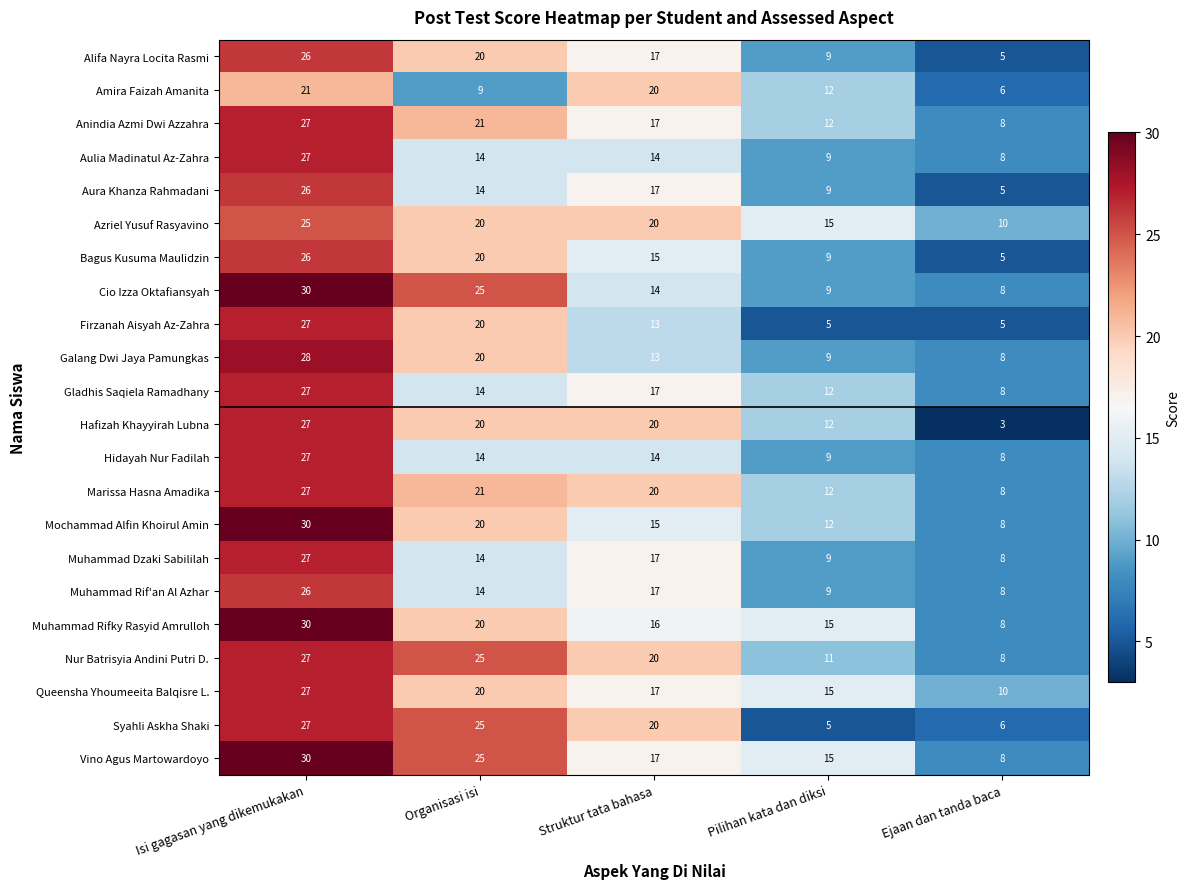

At how many categories does at least one series exceed 3?

5